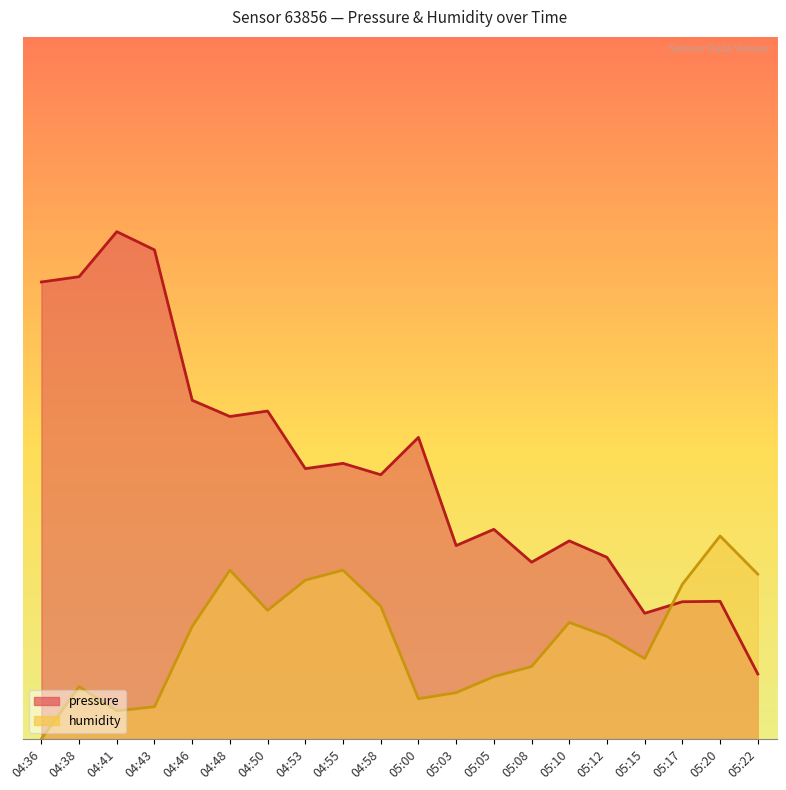

Between which two adjacent categories do pressure and humidity first intersect?

05:15 and 05:17